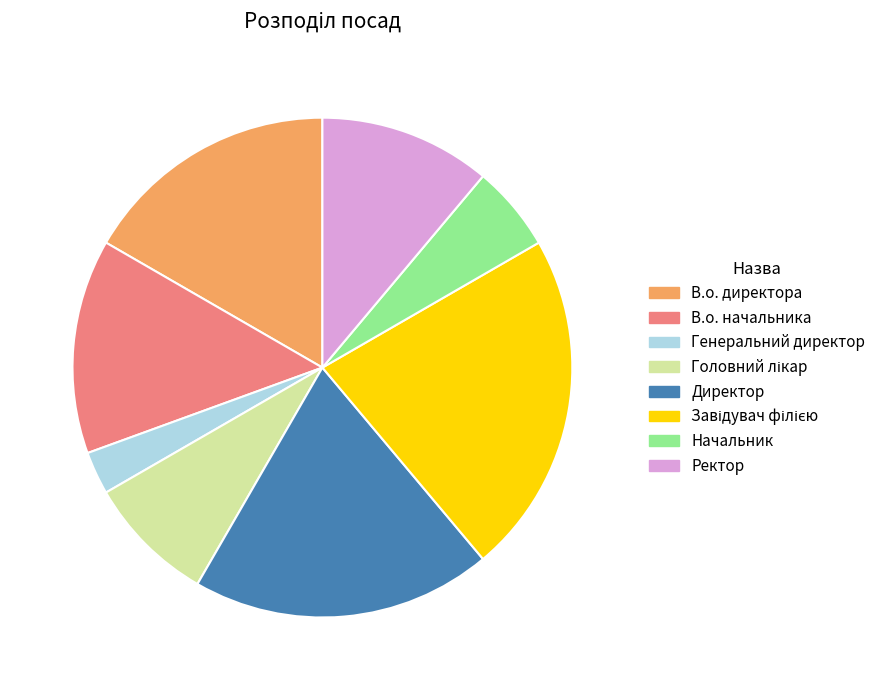

The В.о. директора slice represents 11% of the pie. True or false?

False